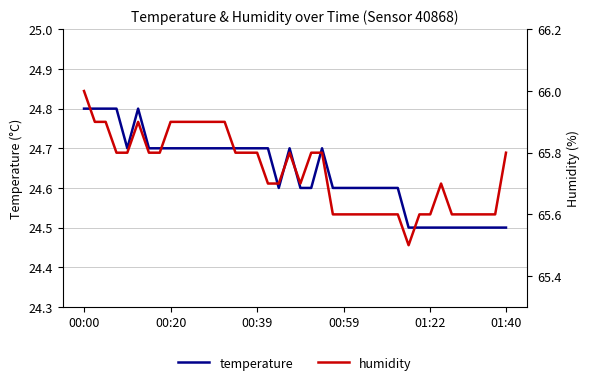

How many categories are shown in the chart?

40